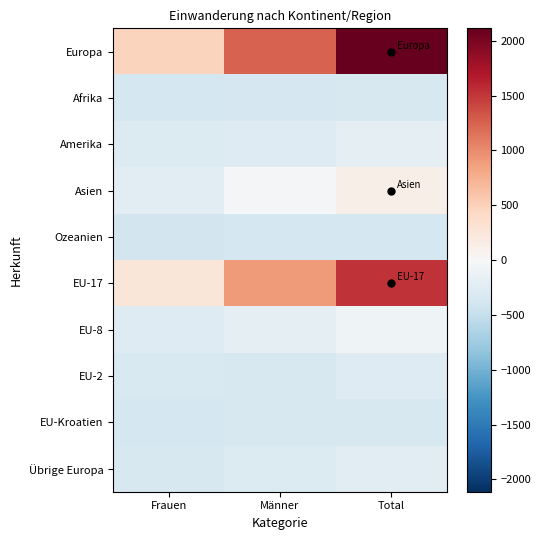

Reading left to right, list all the values displayed in this chart.

Europa: Frauen=477.6	Männer=1251.6	Total=2112.6
Afrika: Frauen=-371.4	Männer=-352.4	Total=-340.4
Amerika: Frauen=-293.4	Männer=-278.4	Total=-188.4
Asien: Frauen=-233.4	Männer=-19.4	Total=130.6
Ozeanien: Frauen=-381.4	Männer=-375.4	Total=-373.4
EU-17: Frauen=247.6	Männer=902.6	Total=1533.6
EU-8: Frauen=-269.4	Männer=-210.4	Total=-96.4
EU-2: Frauen=-321.4	Männer=-341.4	Total=-279.4
EU-Kroatien: Frauen=-378.4	Männer=-342.4	Total=-337.4
Übrige Europa: Frauen=-337.4	Männer=-290.4	Total=-244.4